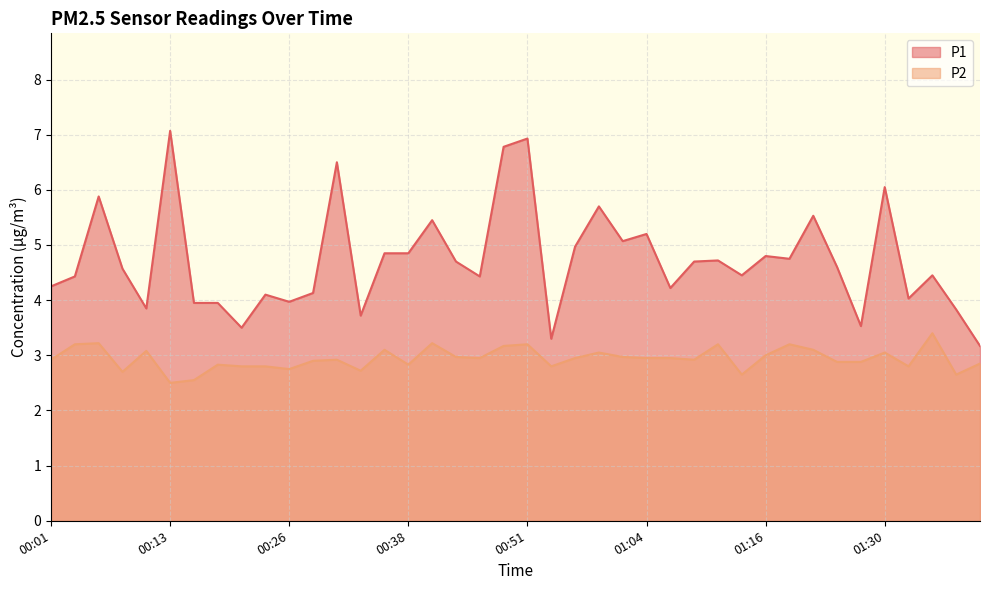

At which label does P2 reach its minimum?

00:13